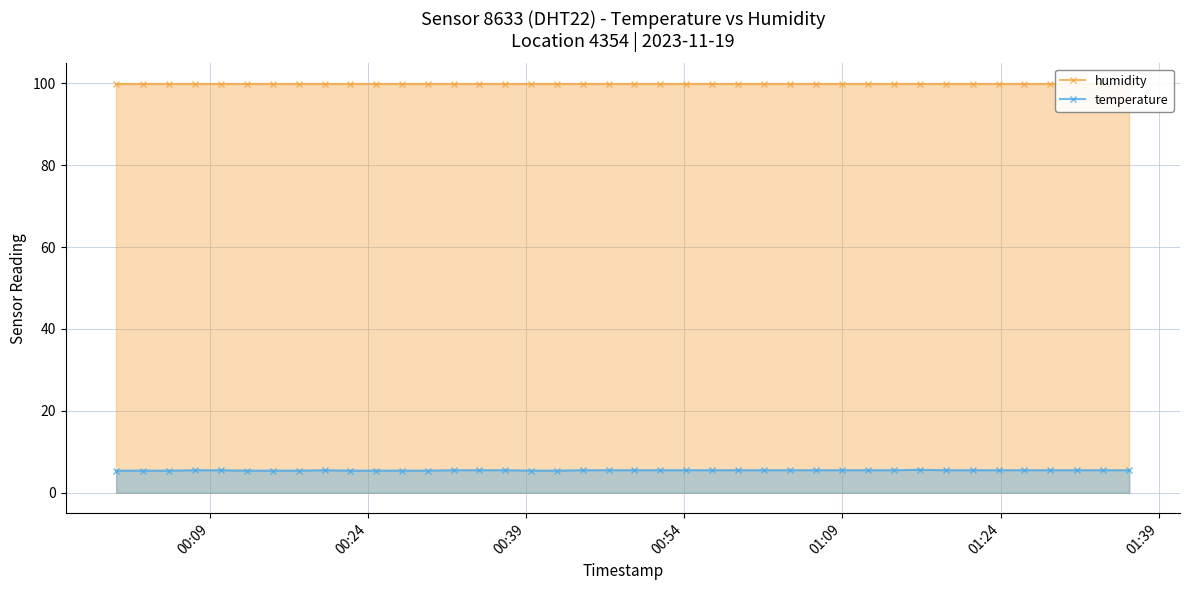

What is the highest value of the temperature series?

5.6